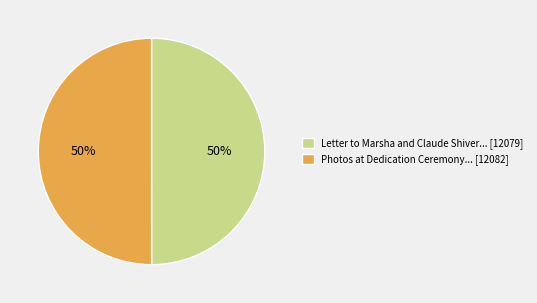

To the nearest percent, what percentage of the pie is Photos at Dedication Ceremony... [12082]?

50%